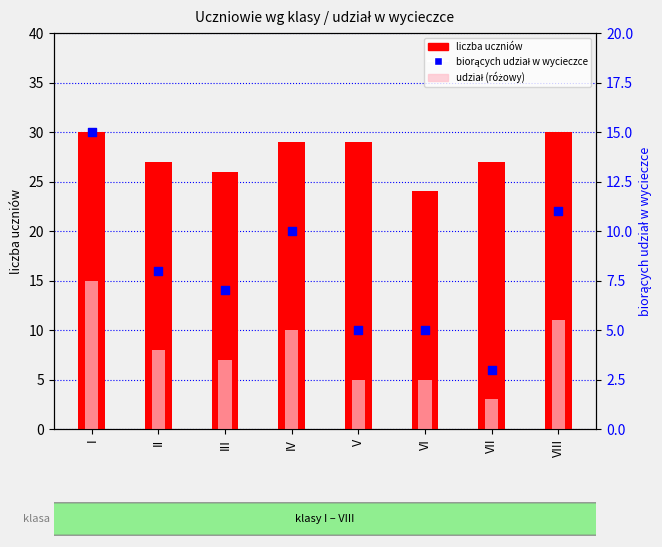

Which series has the largest total across all categories?

liczba uczniów